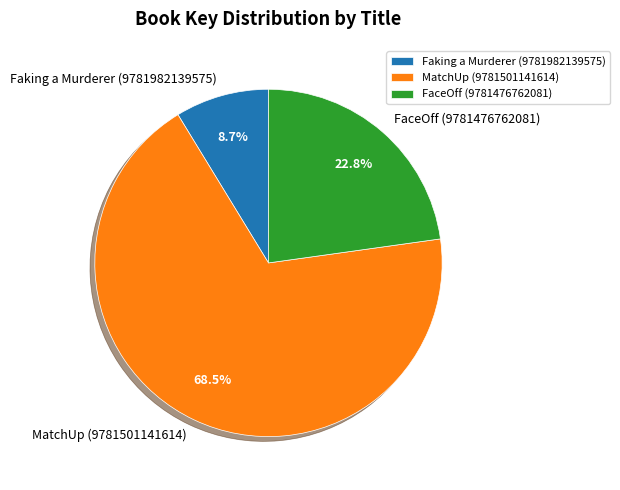

Count the number of slices in the pie.

3